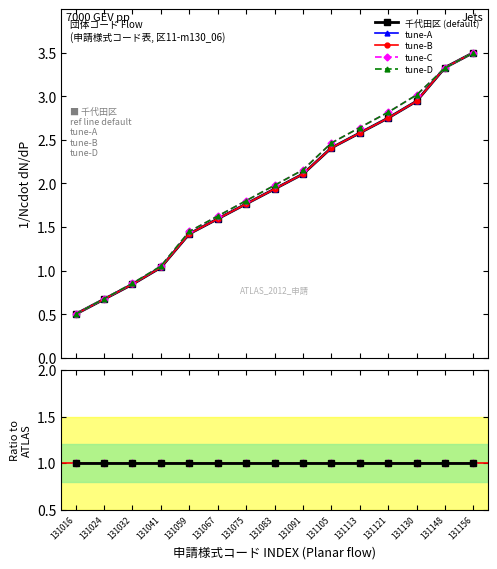

Is this an area chart (filled region under the line)?

No